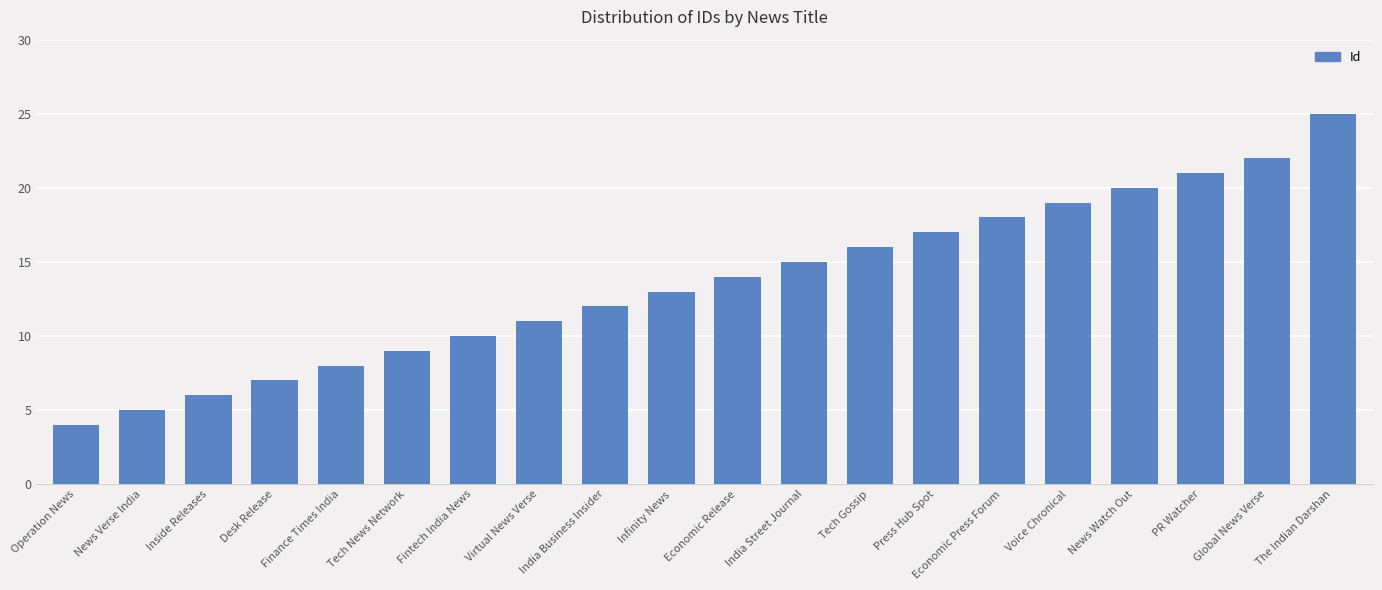

What position from the left is News Verse India?

2